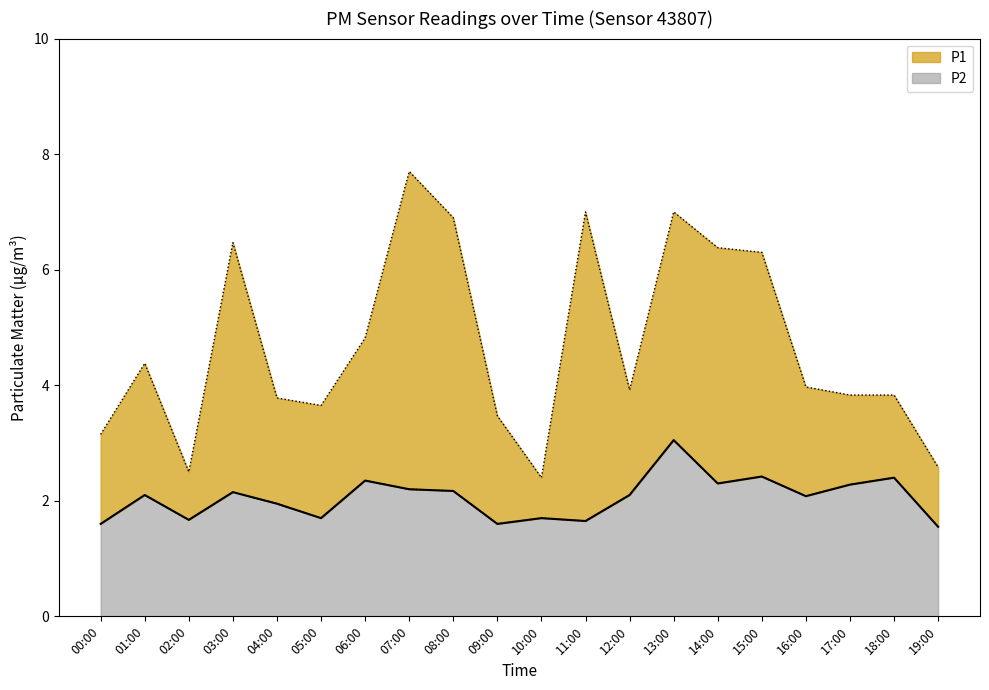

Which category has the highest value in the P1 series?

07:00